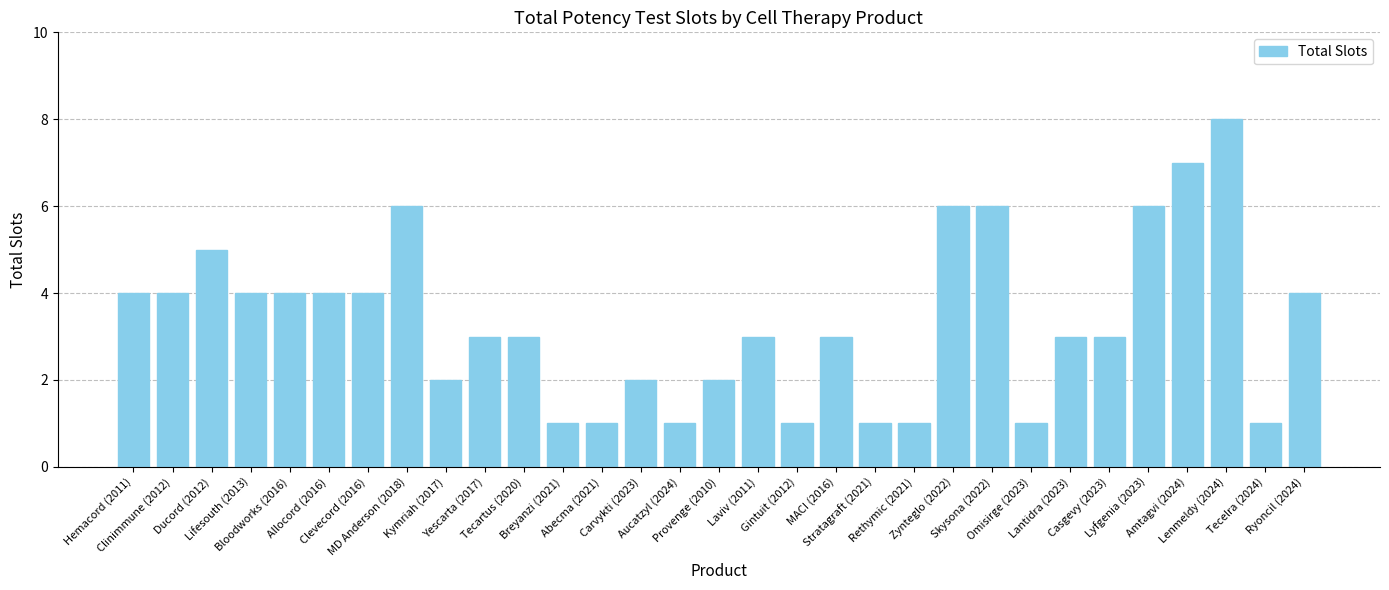

What is the greatest value displayed?

8